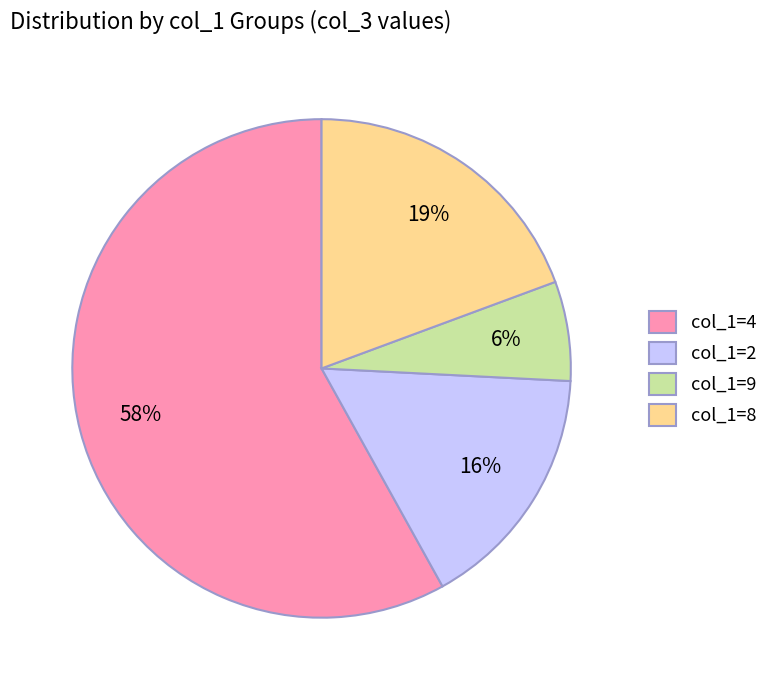

Is there a majority slice in this chart?

Yes